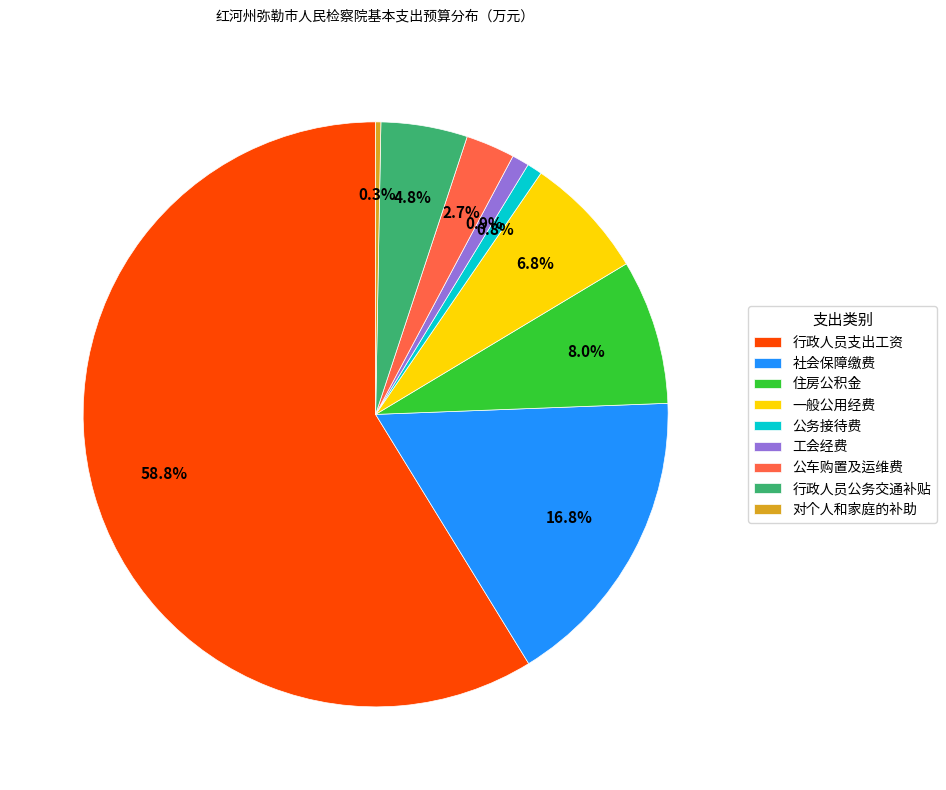

Count the number of slices in the pie.

9